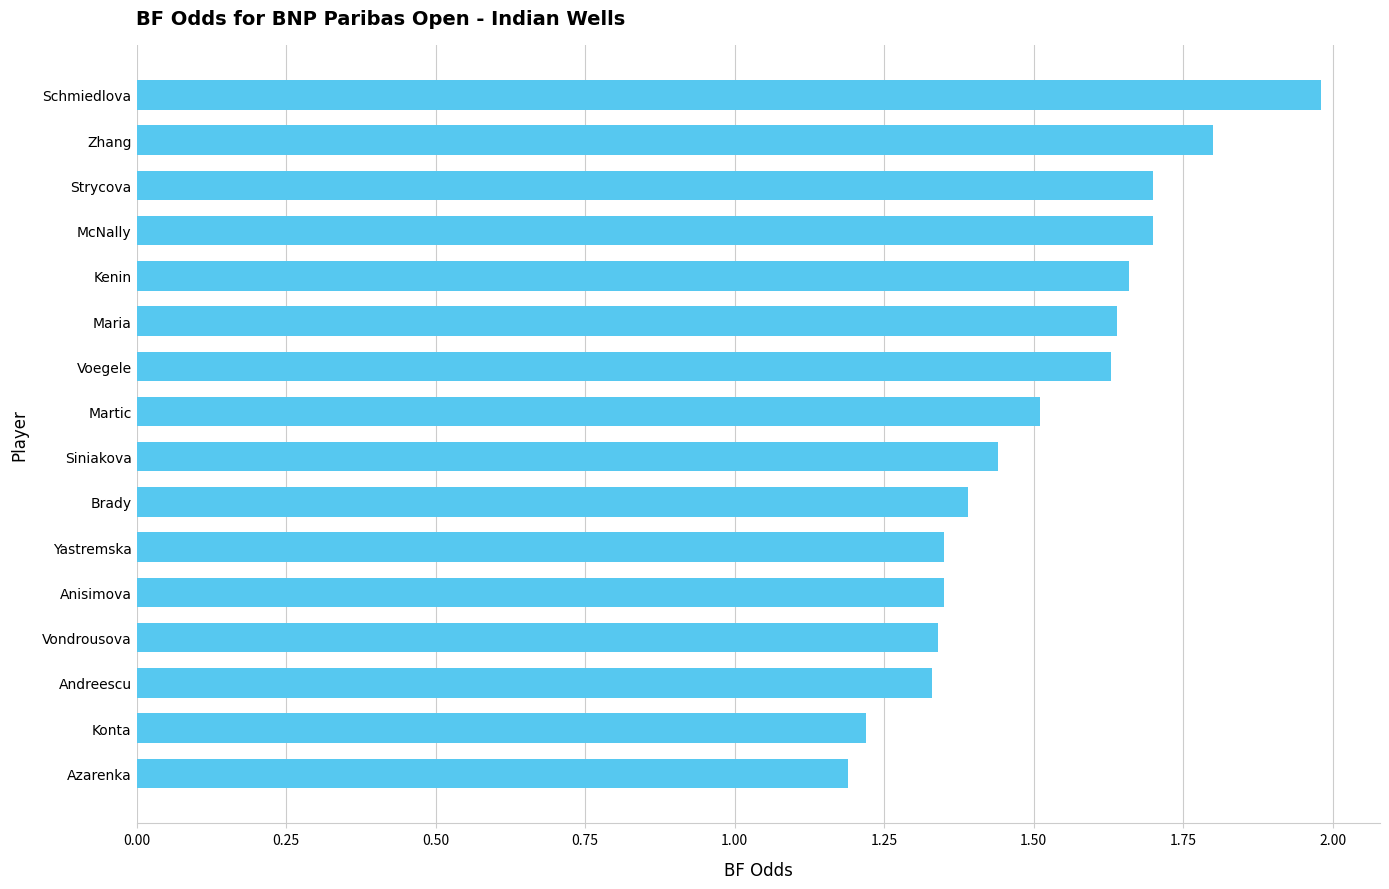

Does the chart contain stacked bars?

No